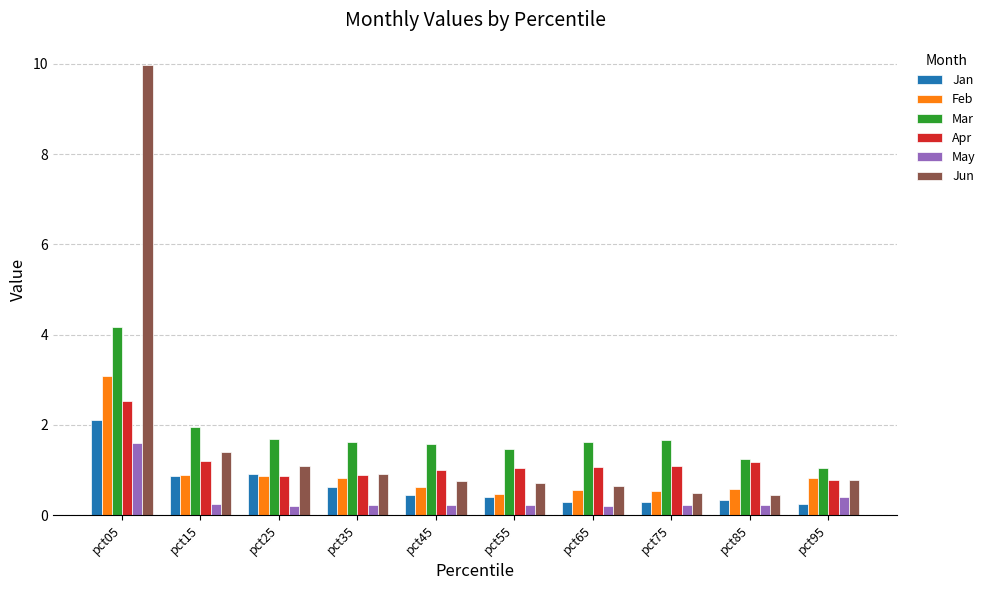

What are all the series names shown in the legend?

Jan, Feb, Mar, Apr, May, Jun